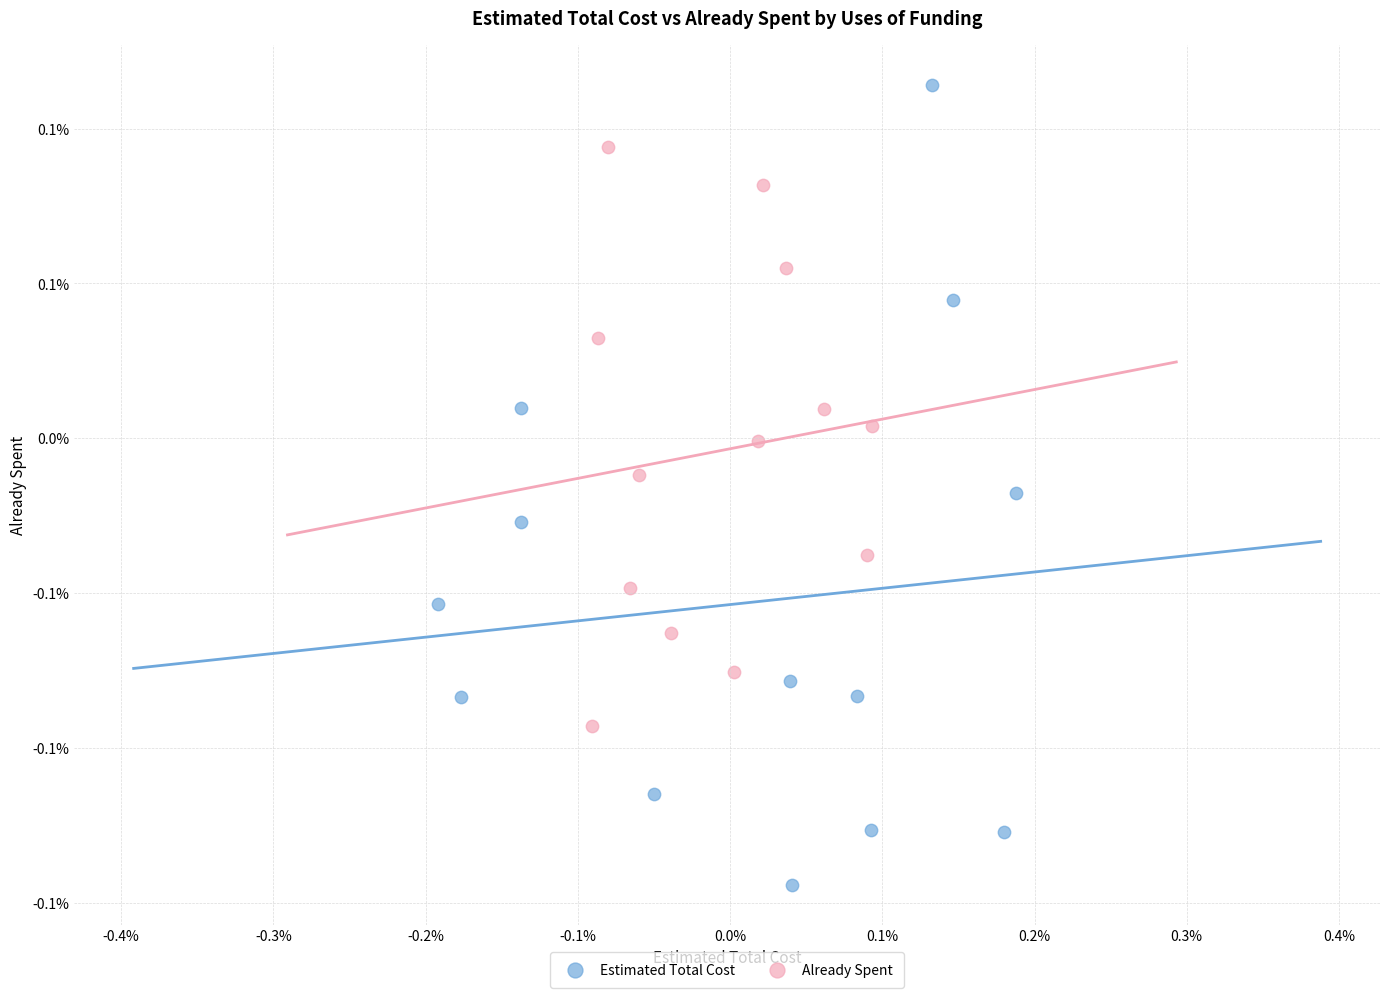

What are all the series names shown in the legend?

Estimated Total Cost, Already Spent